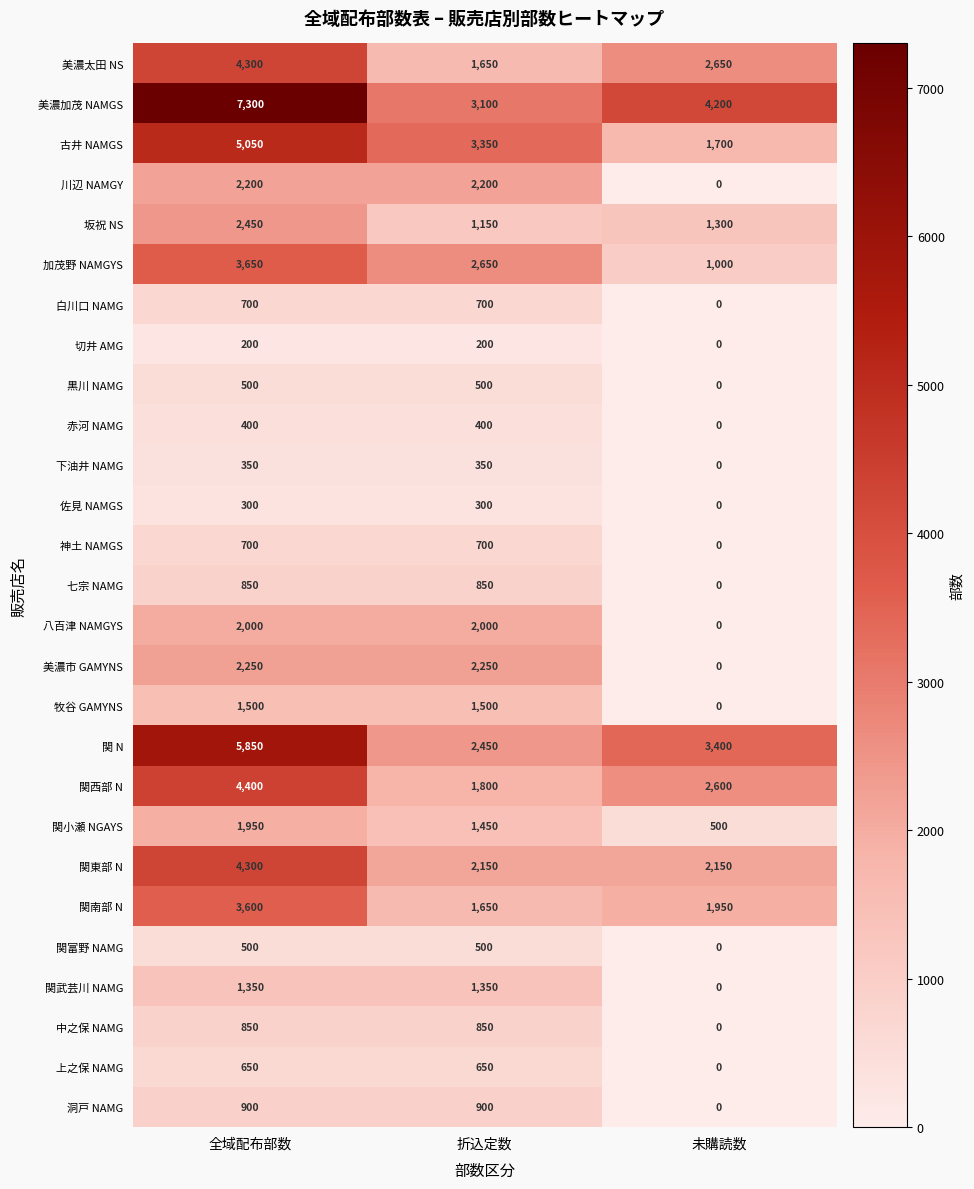

What is the difference between the maximum and second lowest values in the 関西部 N series?

1800